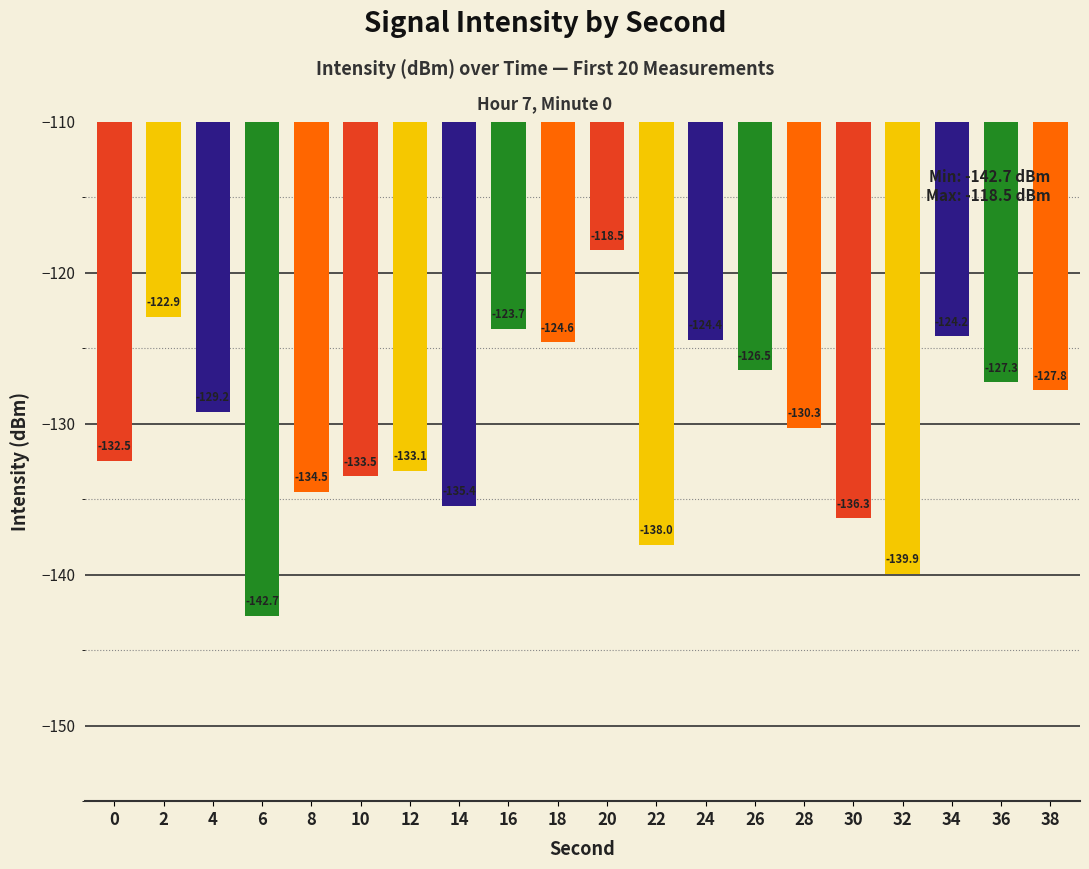

The chart shows a value of -198.8 at 28. True or false?

False